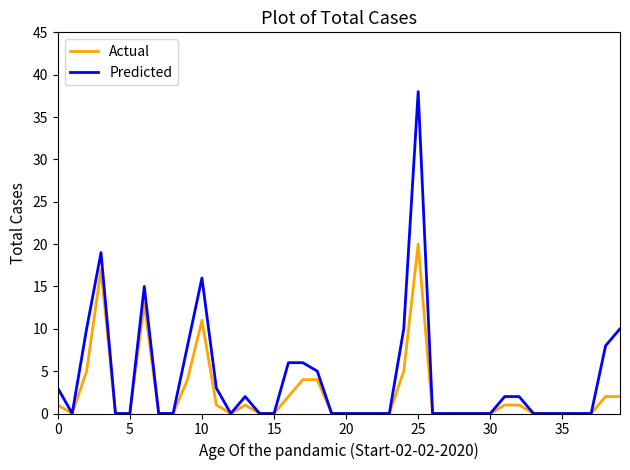

What are all the series names shown in the legend?

Actual, Predicted